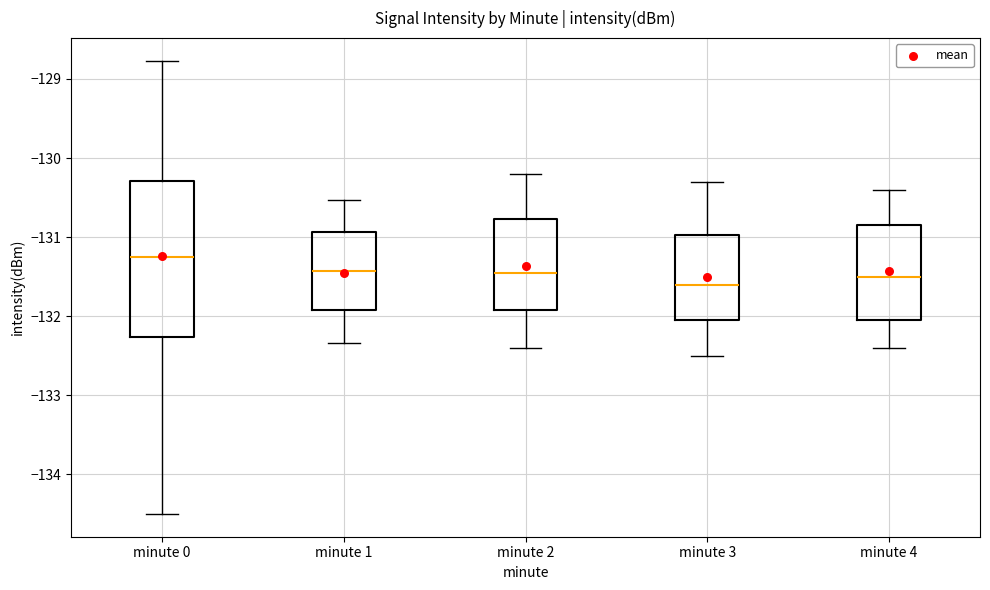

Which box's median line is the highest?

minute 0